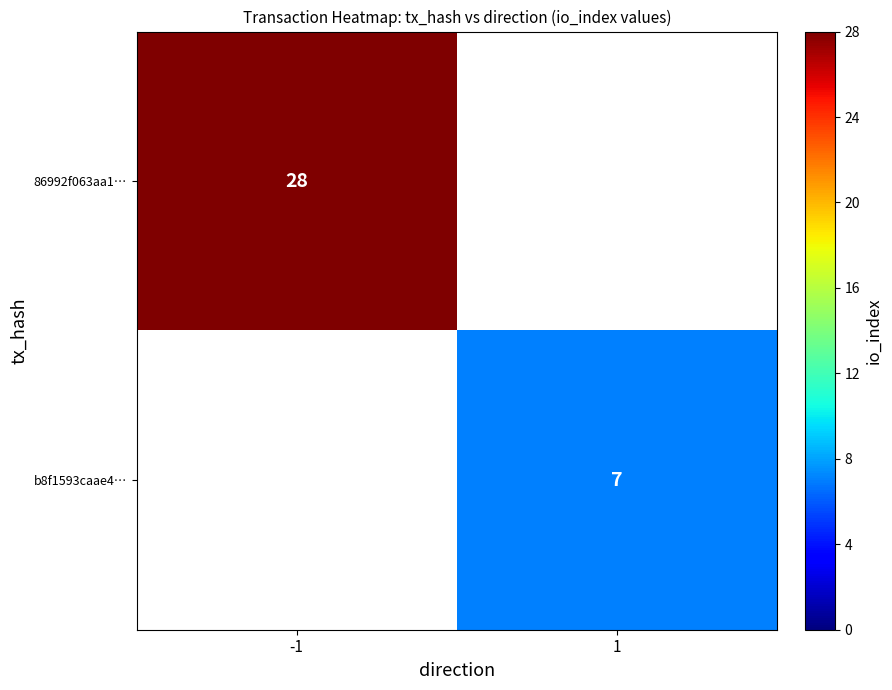

Count the number of categories in the chart.

2